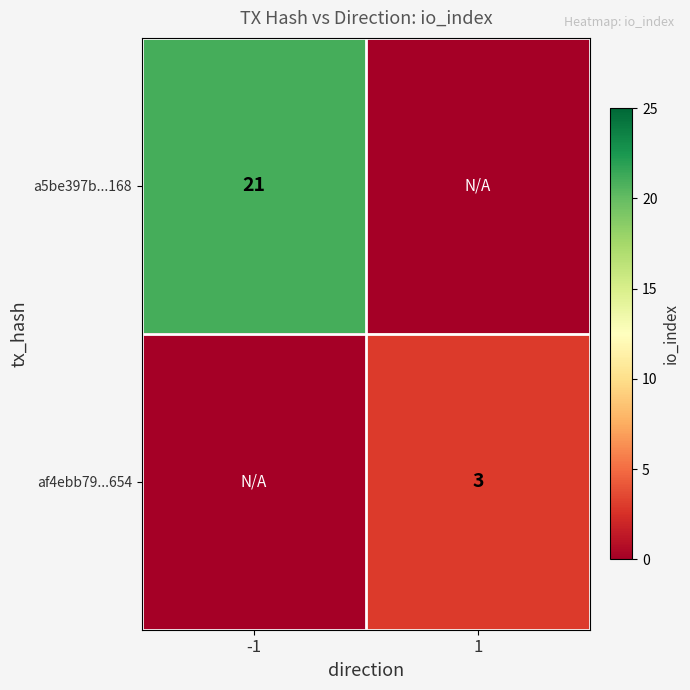

Is it true that a5be397b...168 equals 21 at -1?

True